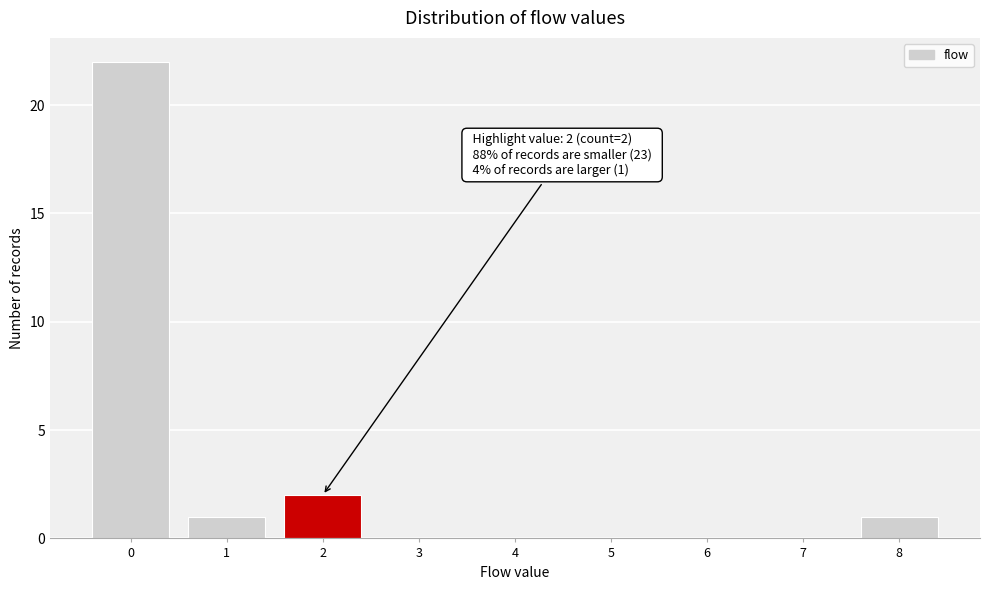

Which range on the x-axis has the tallest bar?

-0.5 to 0.5